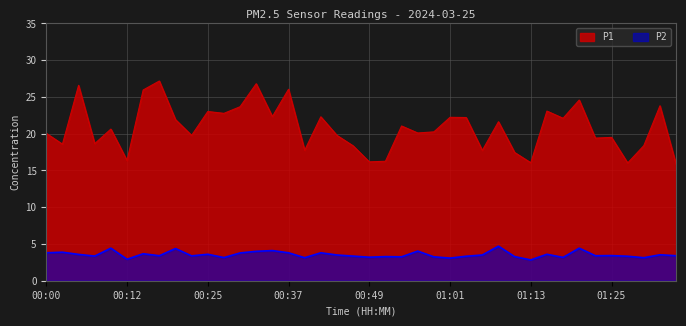

Reading right to left, transcribe all the data shown in this chart.

P1: 01:35=15.8	01:33=23.8	01:30=18.4	01:28=16.0	01:25=19.5	01:23=19.4	01:21=24.6	01:18=22.1	01:16=23.1	01:13=16.1	01:11=17.4	01:08=21.6	01:06=17.7	01:04=22.2	01:01=22.2	00:59=20.2	00:56=20.1	00:54=21.1	00:51=16.2	00:49=16.2	00:46=18.4	00:44=19.8	00:42=22.3	00:39=17.8	00:37=26.1	00:34=22.3	00:32=26.8	00:29=23.7	00:27=22.8	00:25=23.0	00:22=19.8	00:20=21.9	00:17=27.2	00:15=25.9	00:12=16.4	00:10=20.6	00:07=18.6	00:05=26.6	00:03=18.6	00:00=20.1
P2: 01:35=3.4	01:33=3.5	01:30=3.1	01:28=3.3	01:25=3.4	01:23=3.4	01:21=4.4	01:18=3.2	01:16=3.6	01:13=2.8	01:11=3.3	01:08=4.7	01:06=3.5	01:04=3.3	01:01=3.1	00:59=3.2	00:56=4.0	00:54=3.2	00:51=3.3	00:49=3.2	00:46=3.4	00:44=3.5	00:42=3.8	00:39=3.1	00:37=3.8	00:34=4.1	00:32=4.0	00:29=3.8	00:27=3.1	00:25=3.6	00:22=3.4	00:20=4.4	00:17=3.4	00:15=3.7	00:12=2.9	00:10=4.4	00:07=3.4	00:05=3.6	00:03=3.9	00:00=3.8